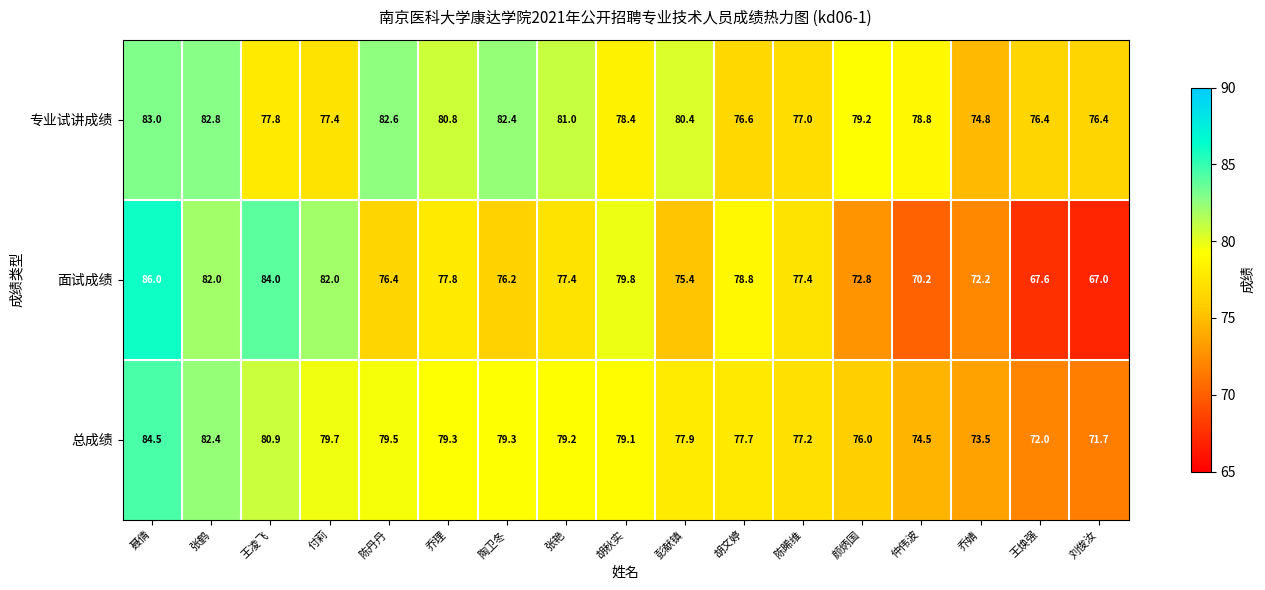

Is it true that 专业试讲成绩 equals 82.6 at 陈丹丹?

True